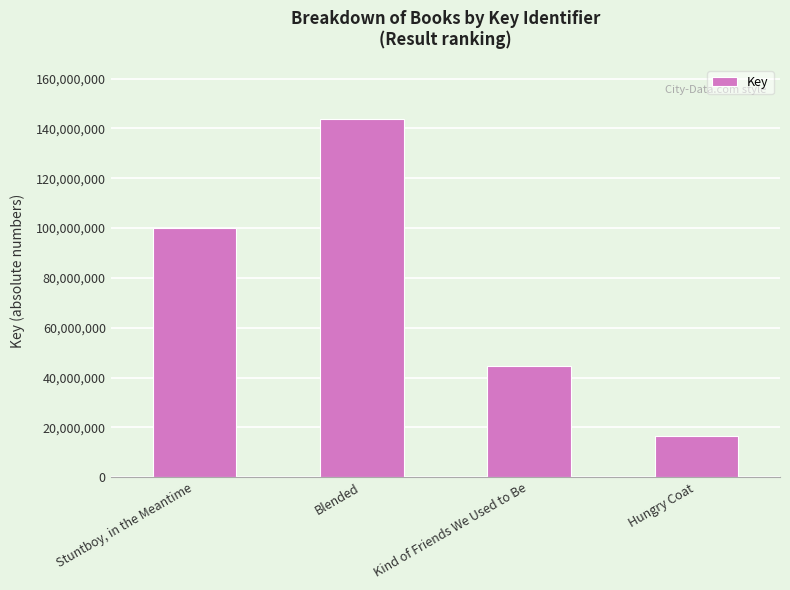

What is the label of the 4th bar from the left?

Hungry Coat